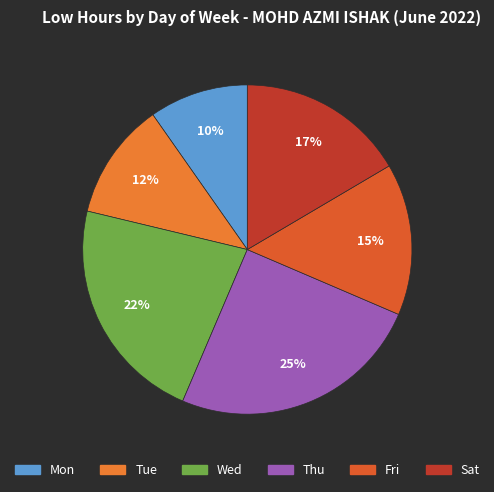

How many slices are in this pie chart?

6